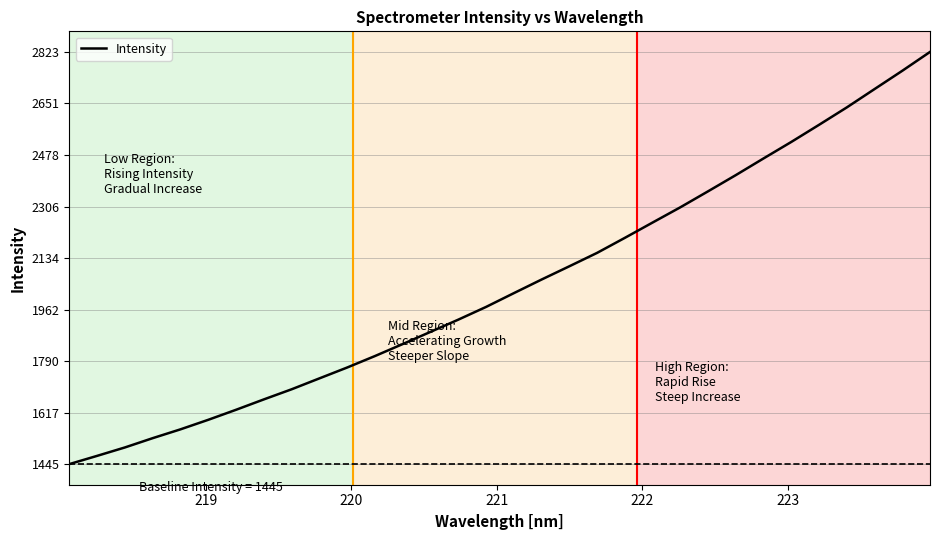

What is the difference between the maximum and minimum values?

1377.8